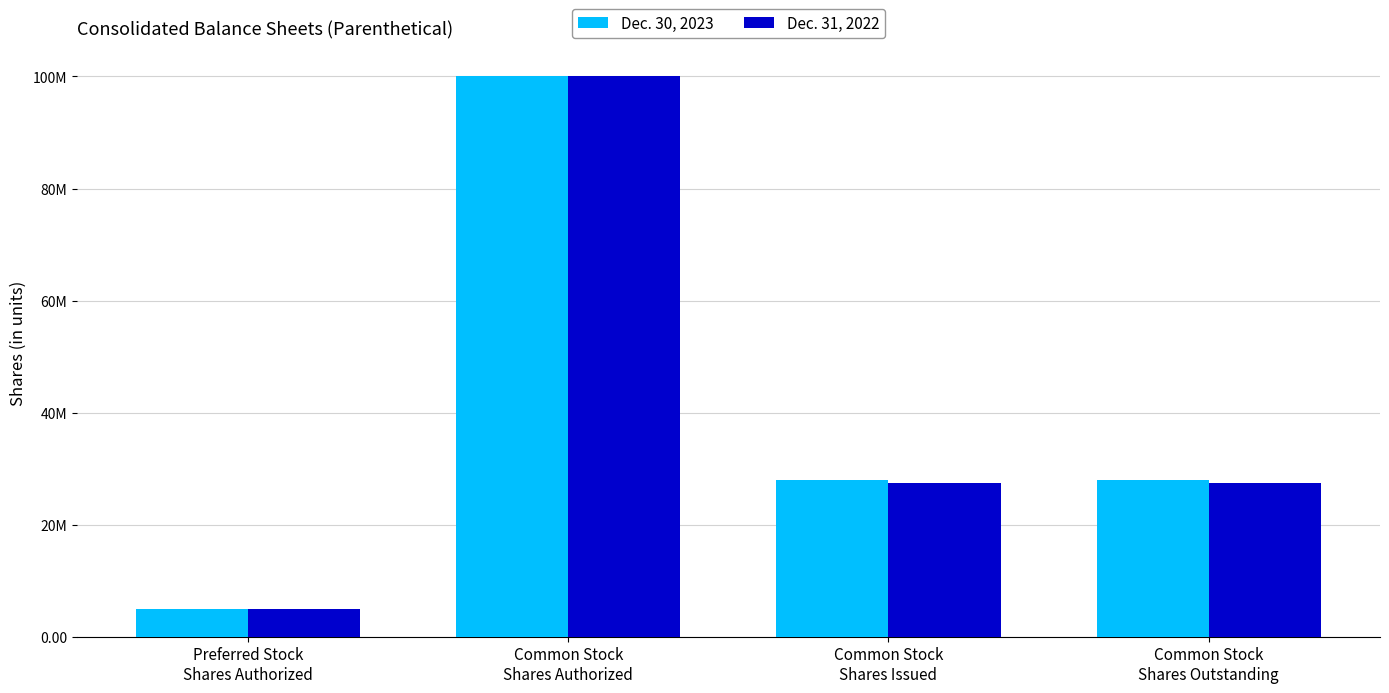

Does the chart contain any negative values?

No